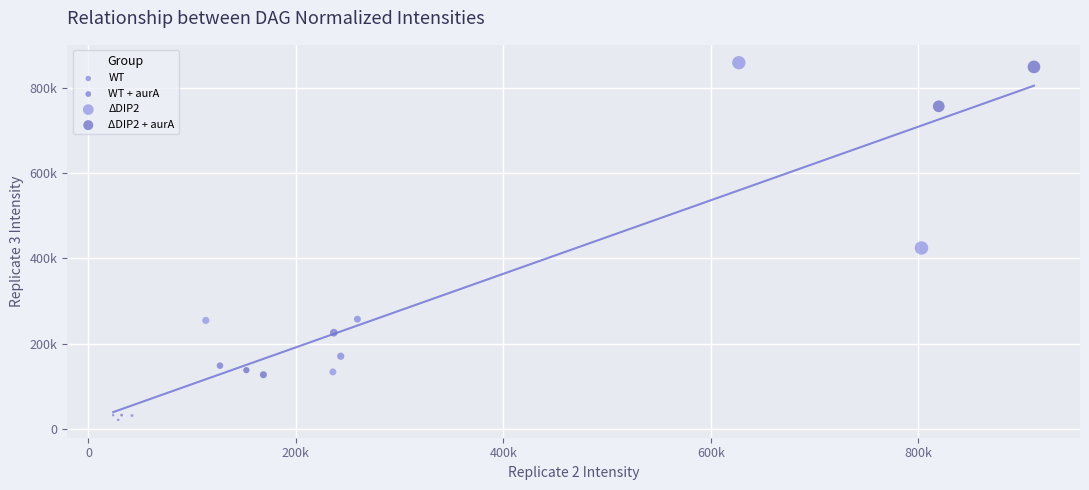

What are all the series names shown in the legend?

WT, WT + aurA, ΔDIP2, ΔDIP2 + aurA